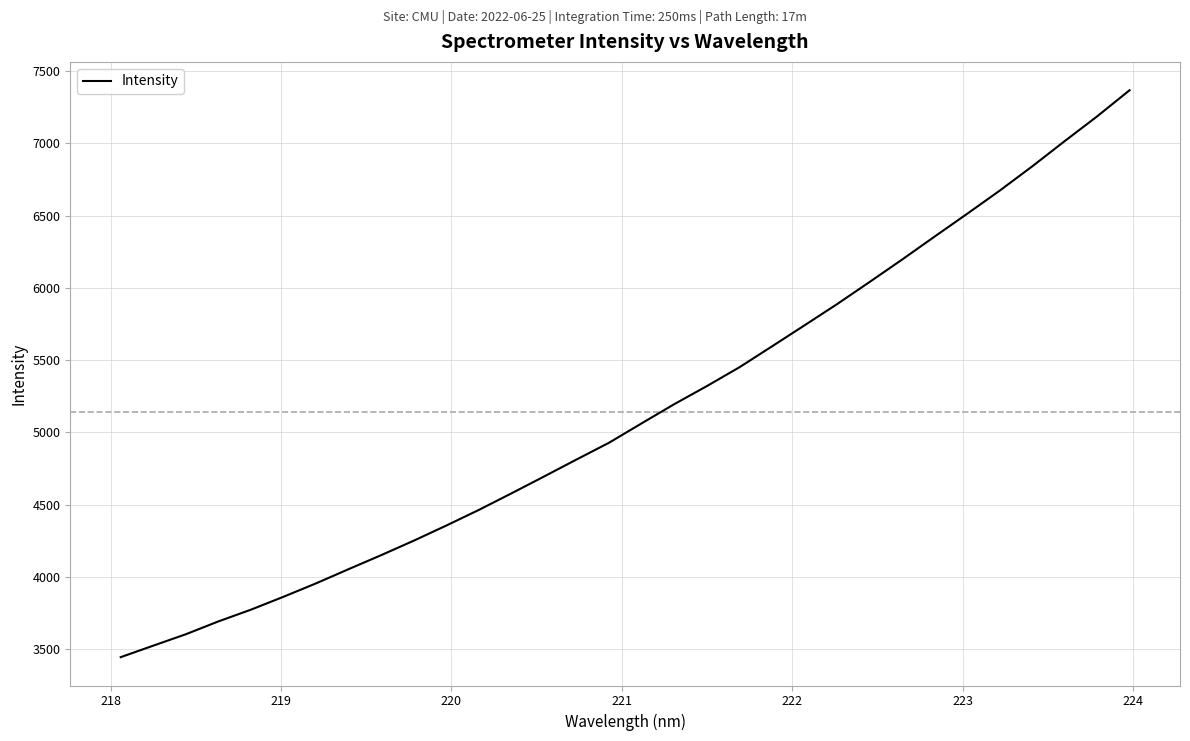

What is the minimum value shown in the chart?

3445.5